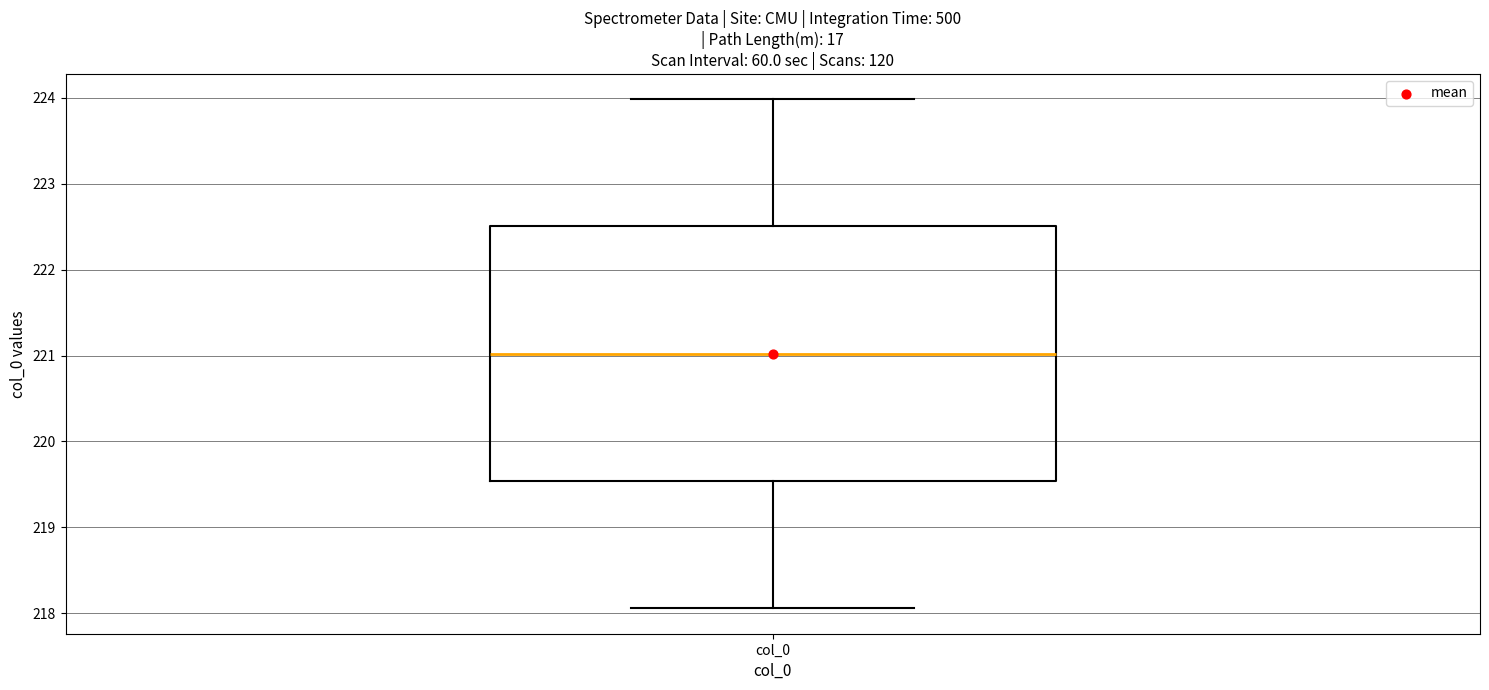

Where does the lower whisker of the box for col_0 end on the y-axis? The values are not printed on the chart, so give them approximately, as read against the axis.

218.1